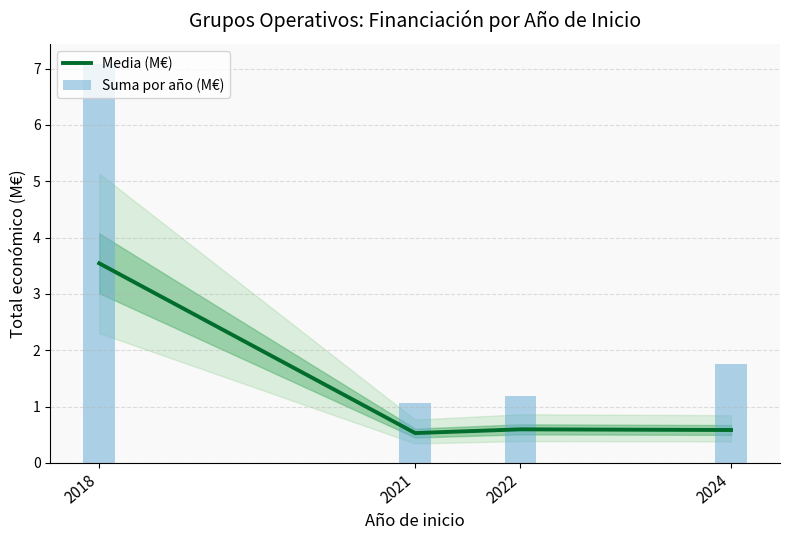

At which label is Suma por año (M€) closest to 4?

2024